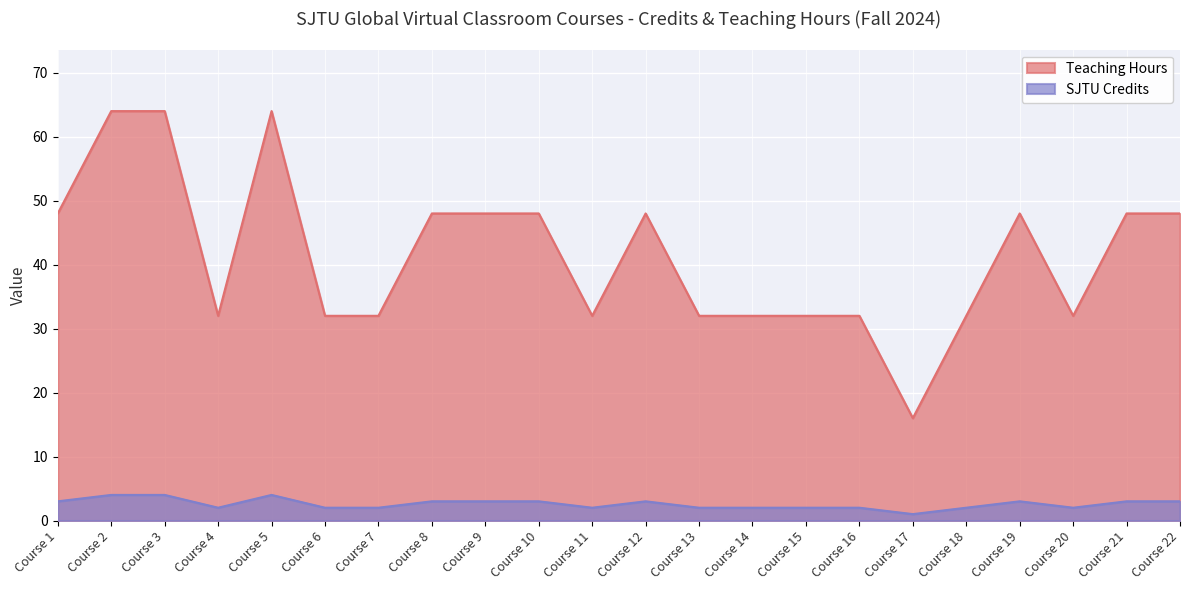

True or false: Teaching Hours has more than 0 interior local peaks.

True